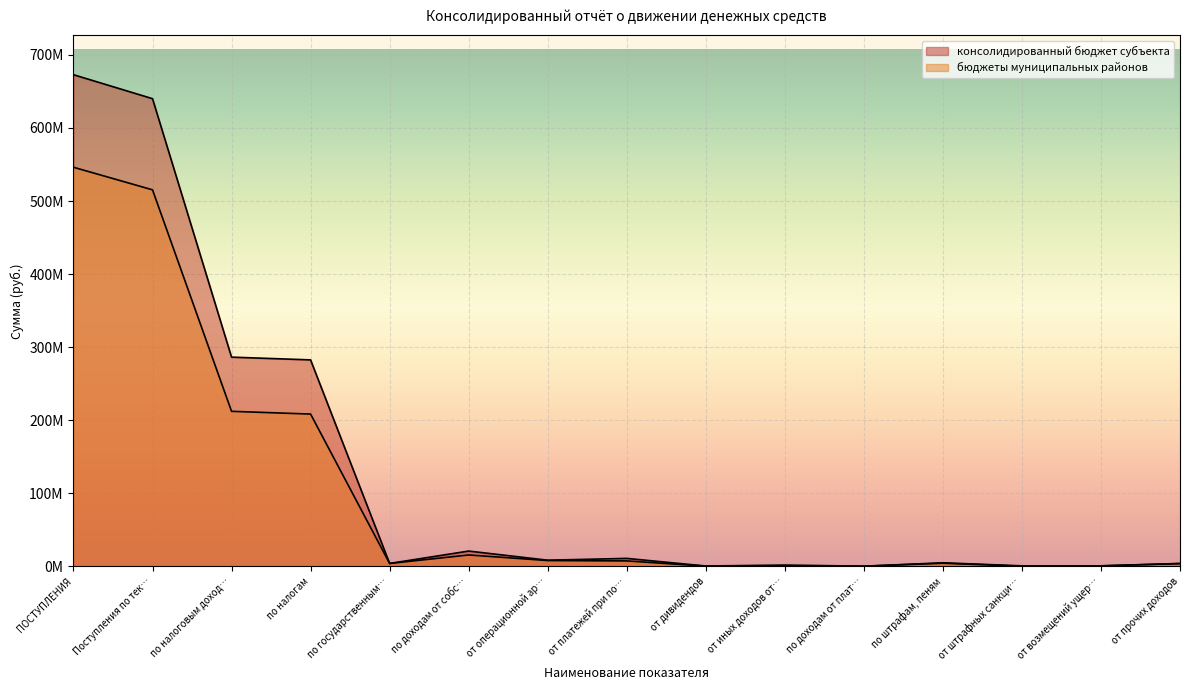

Is it true that бюджеты муниципальных районов equals 546243643.2 at ПОСТУПЛЕНИЯ?

True